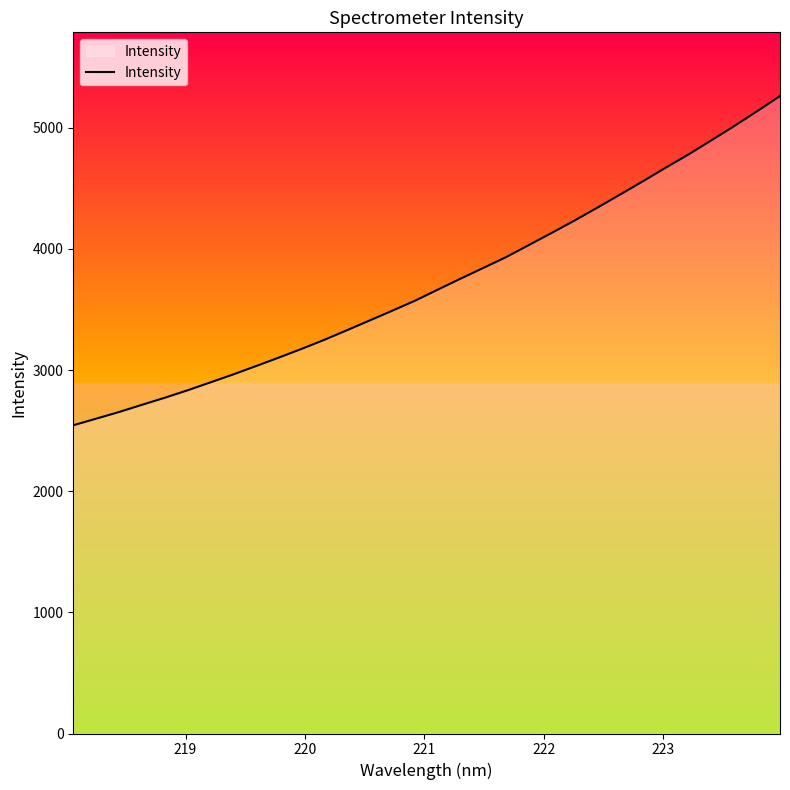

What is the minimum value shown in the chart?

2544.6